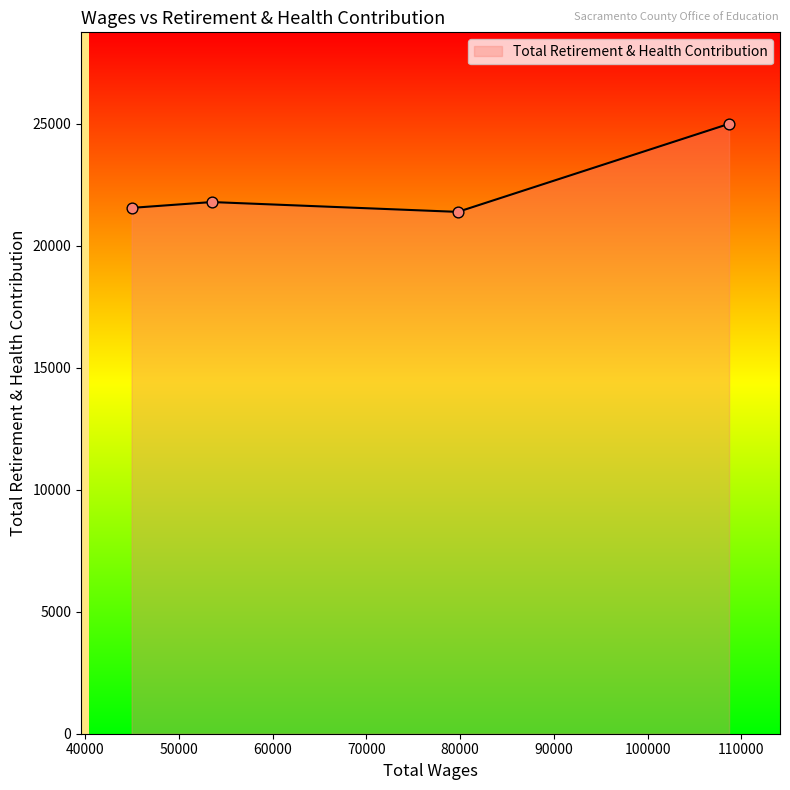

What is the smallest value displayed?

21379